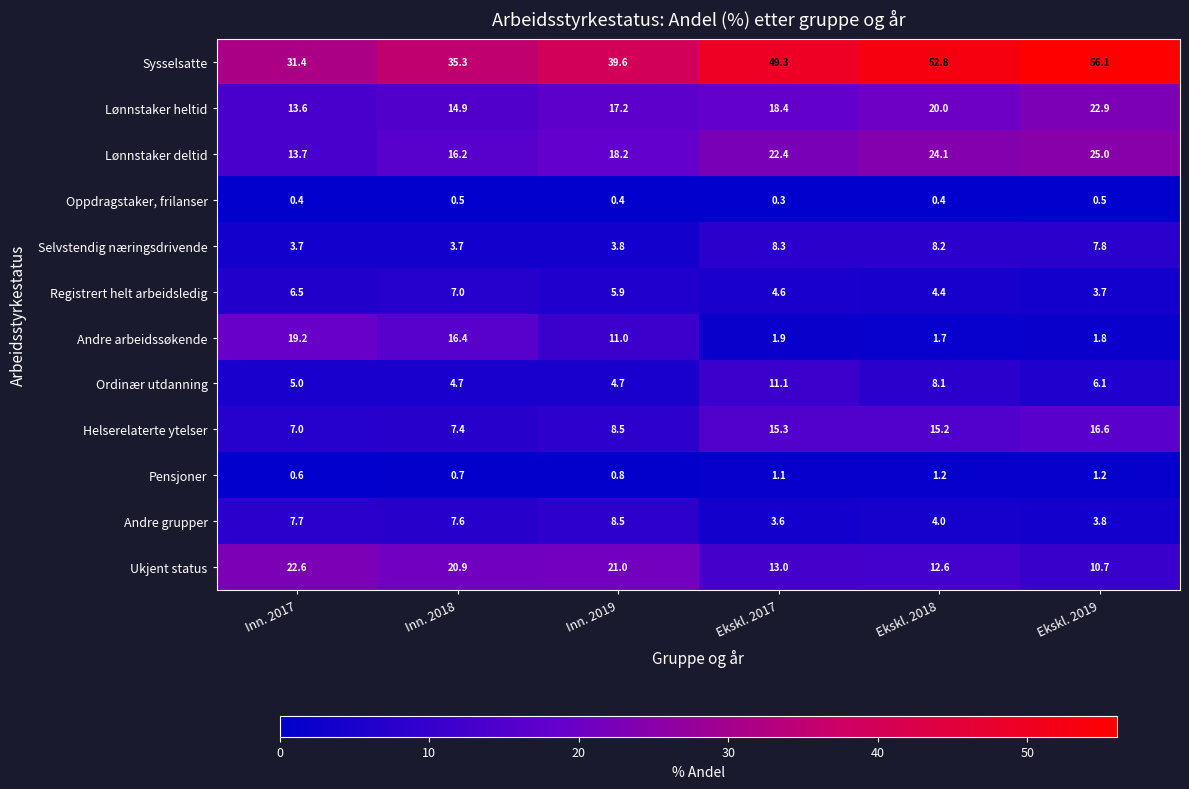

What is the difference between the maximum and minimum values in the Lønnstaker heltid series?

9.3